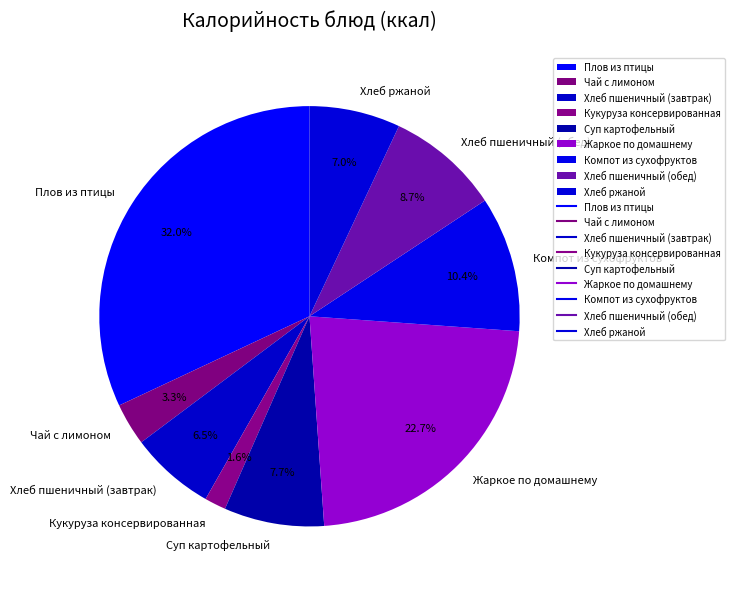

Which category has the smallest portion of the pie?

Кукуруза консервированная